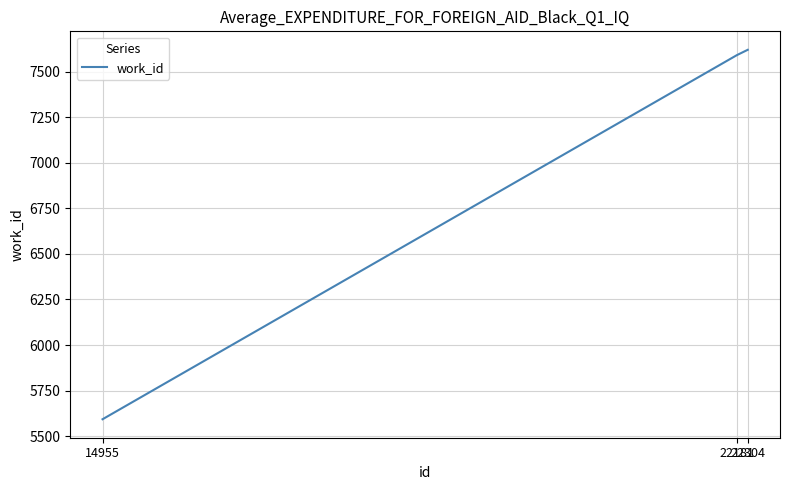

Rank the categories by value from lowest to highest.

14955, 22181, 22304